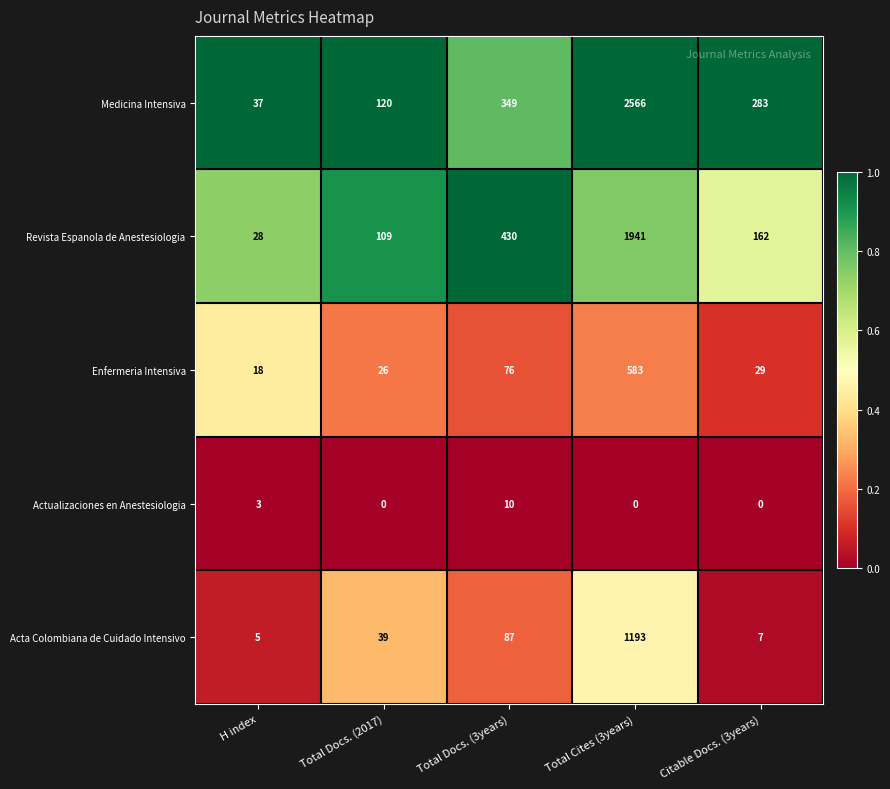

Reading left to right, list all the values displayed in this chart.

Medicina Intensiva: 37	120	349	2566	283
Revista Espanola de Anestesiologia: 28	109	430	1941	162
Enfermeria Intensiva: 18	26	76	583	29
Actualizaciones en Anestesiologia: 3	0	10	0	0
Acta Colombiana de Cuidado Intensivo: 5	39	87	1193	7